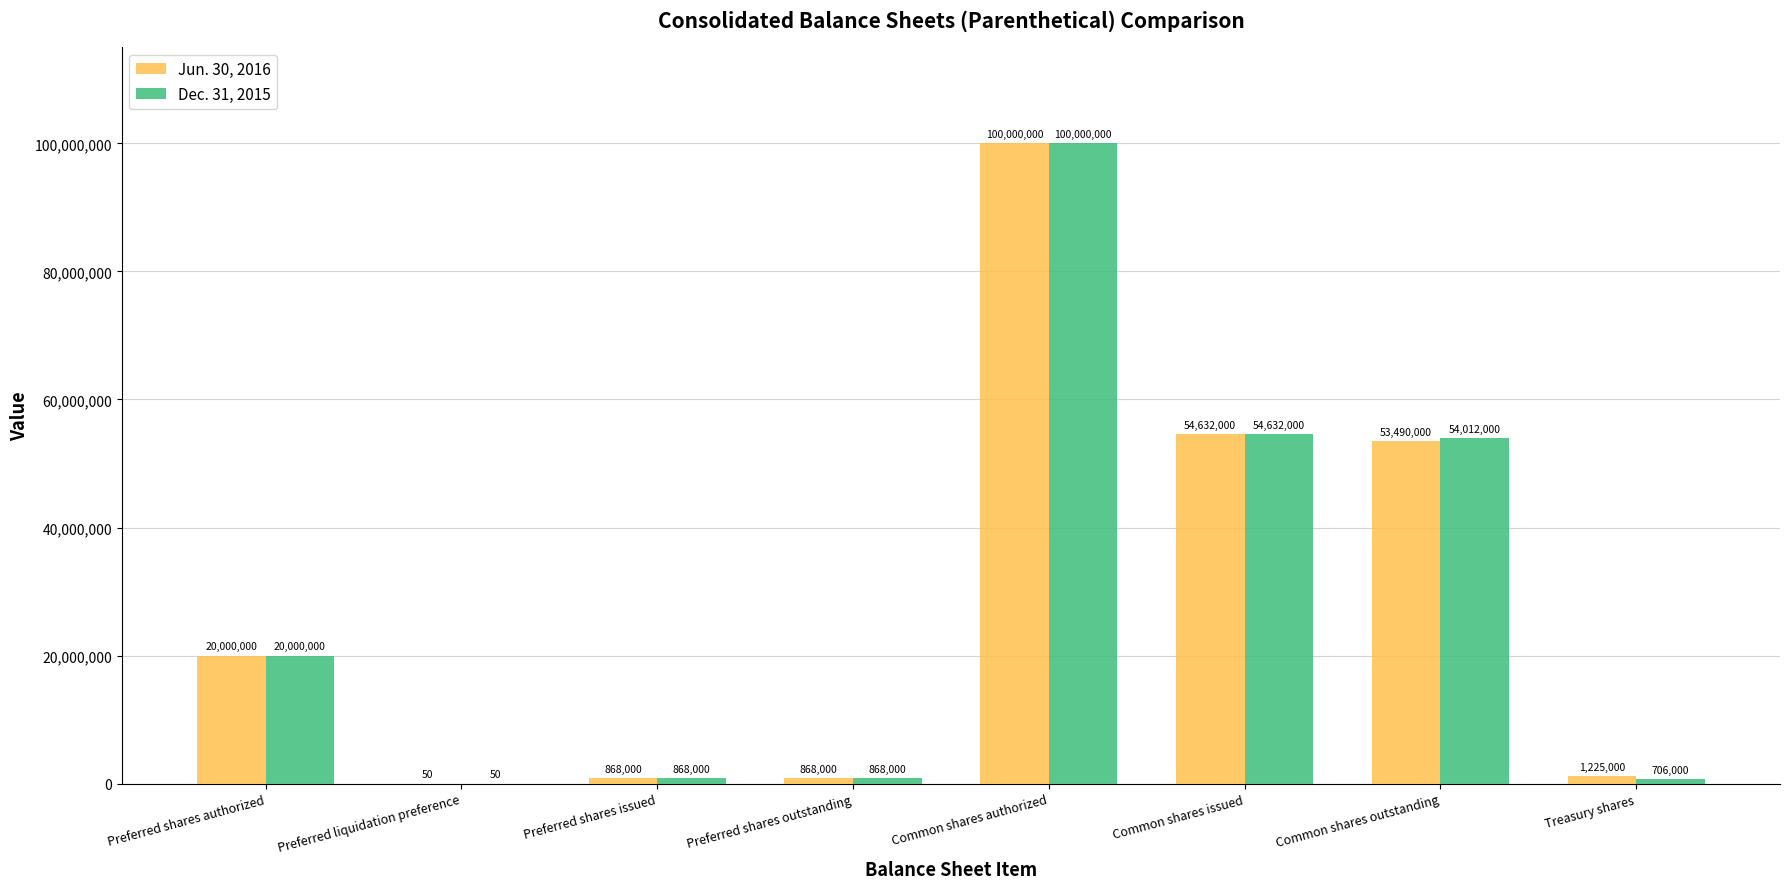

Count the number of categories in the chart.

8